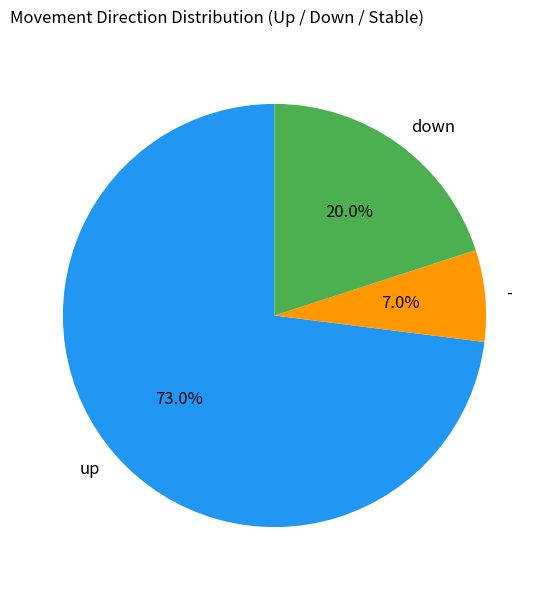

To the nearest percent, what is the difference between the largest and smallest slice percentages?

66%